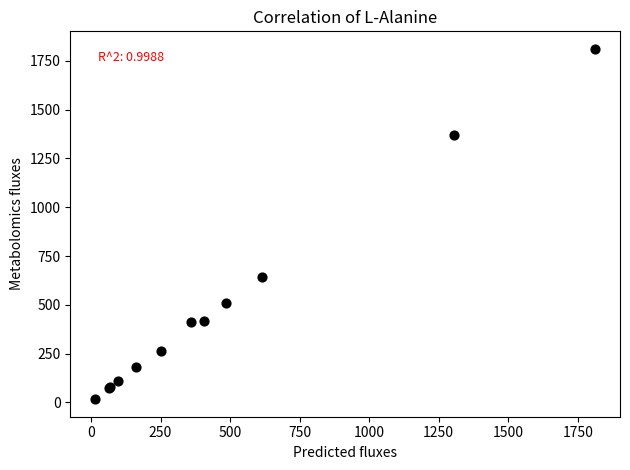

What Y value in the scatter plot is closest to 914?

642.4